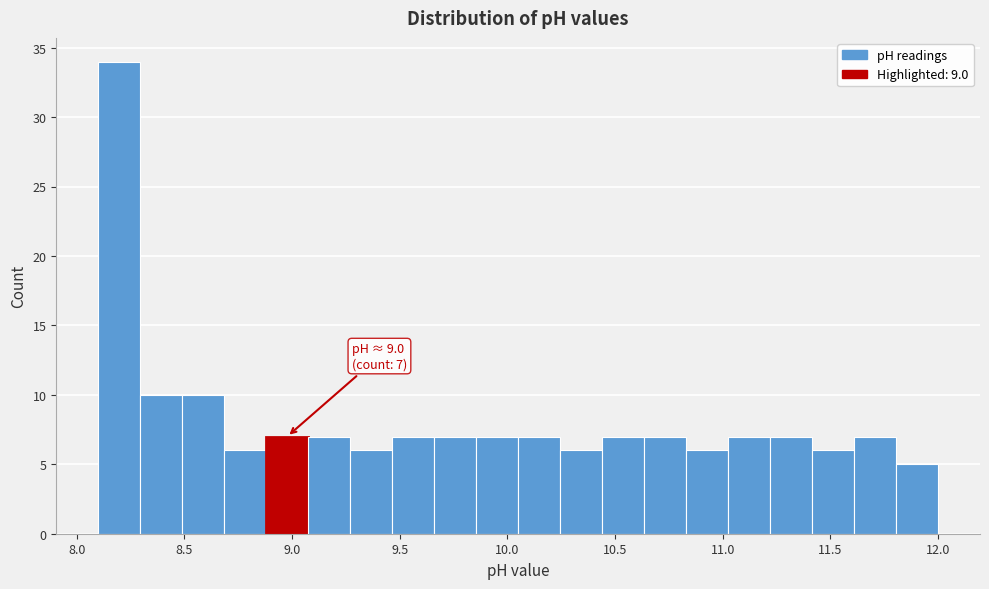

Read against the x-axis, roughly where is the centre of the tallest bar?

8.20